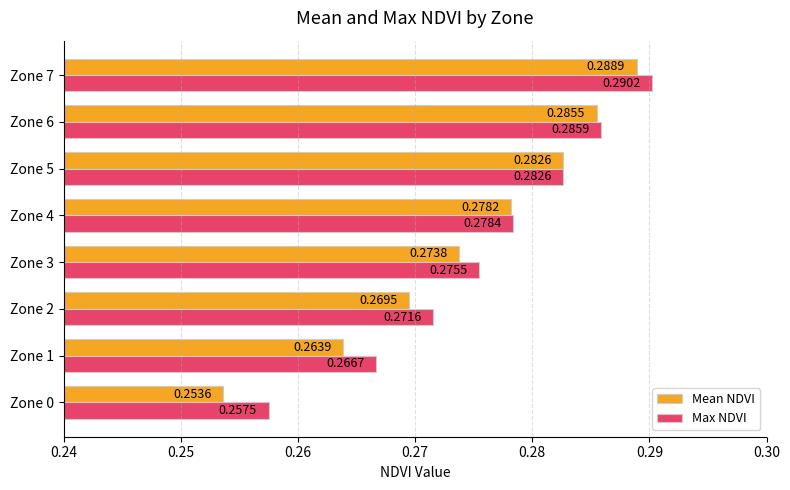

What is the sum of the Max NDVI values at Zone 1 and Zone 6?

0.6